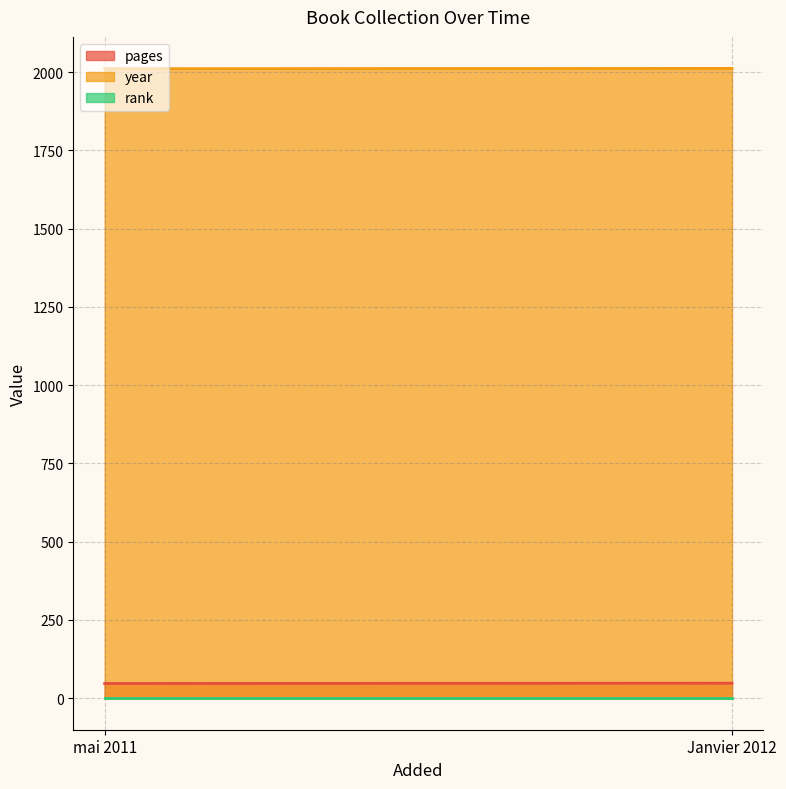

How many pages values are between 47 and 48?

2